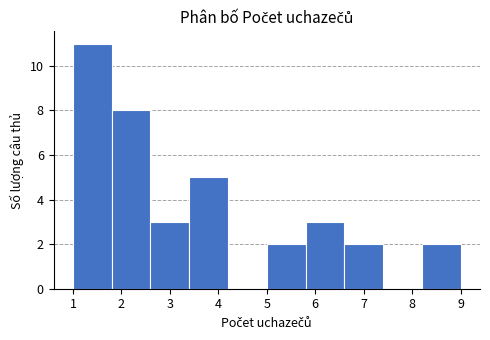

How tall is the bar that spans 5.0 to 5.8 on the x-axis? The values are not printed on the chart, so give them approximately, as read against the axis.

2